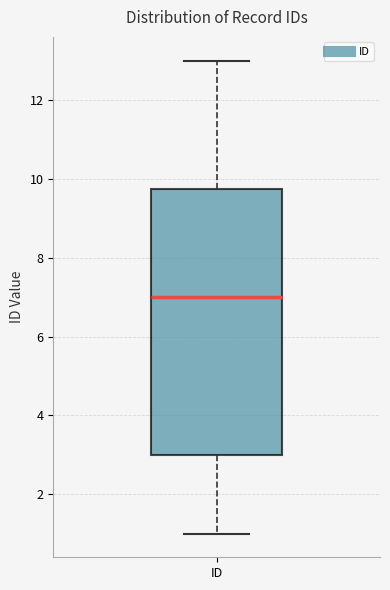

Read this box plot against the y-axis: the position of the median line, the range covered by the box, and the ends of both whiskers. The values are not printed on the chart, so give them approximately, as read against the axis.

median 7.0, box 3.0 to 9.8, whiskers 1.0 to 13.0